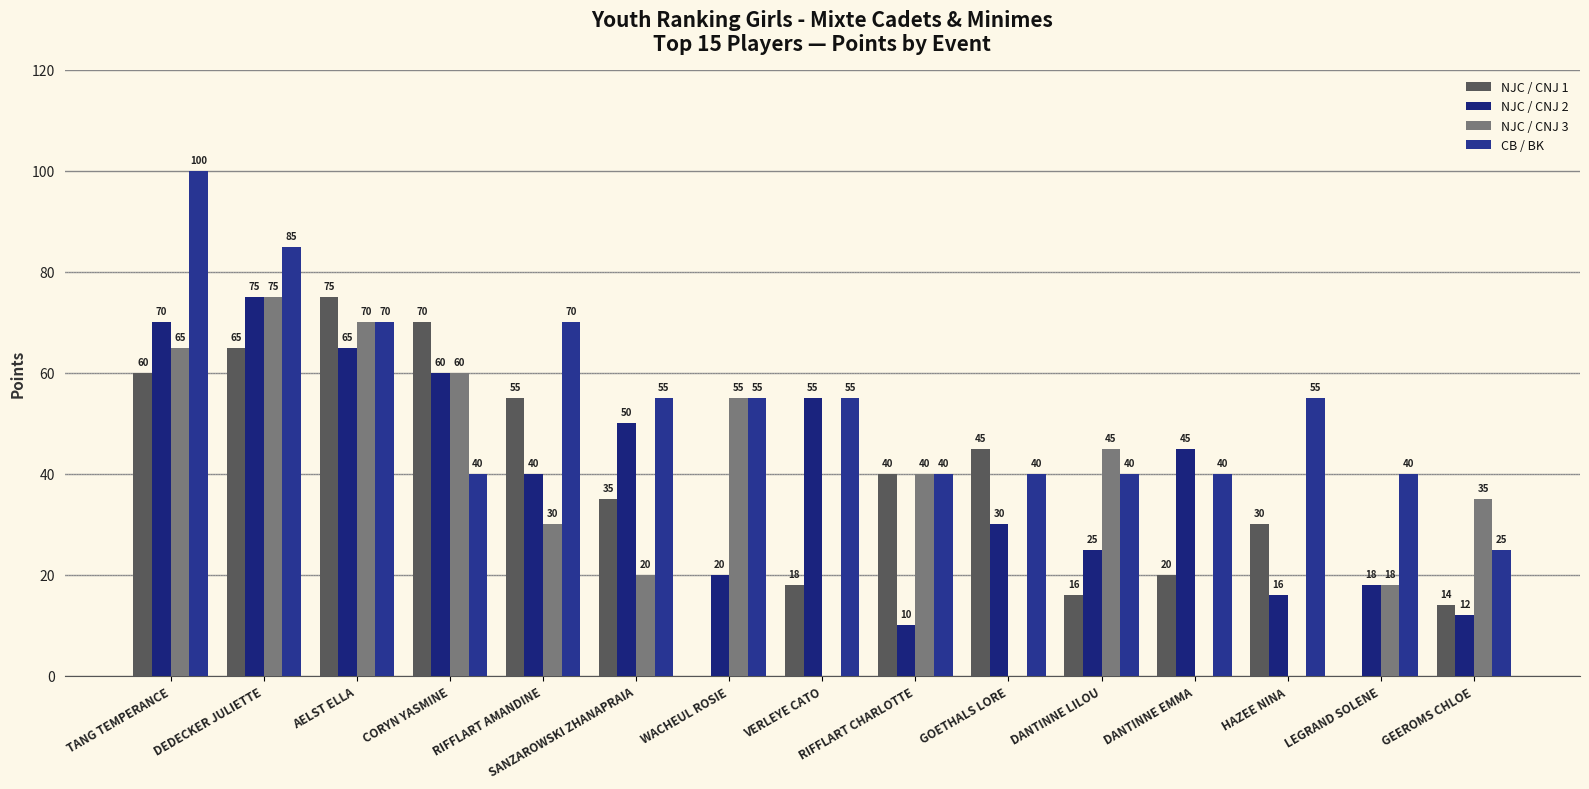

What is the difference between the second highest and second lowest values in the NJC / CNJ 2 series?

58